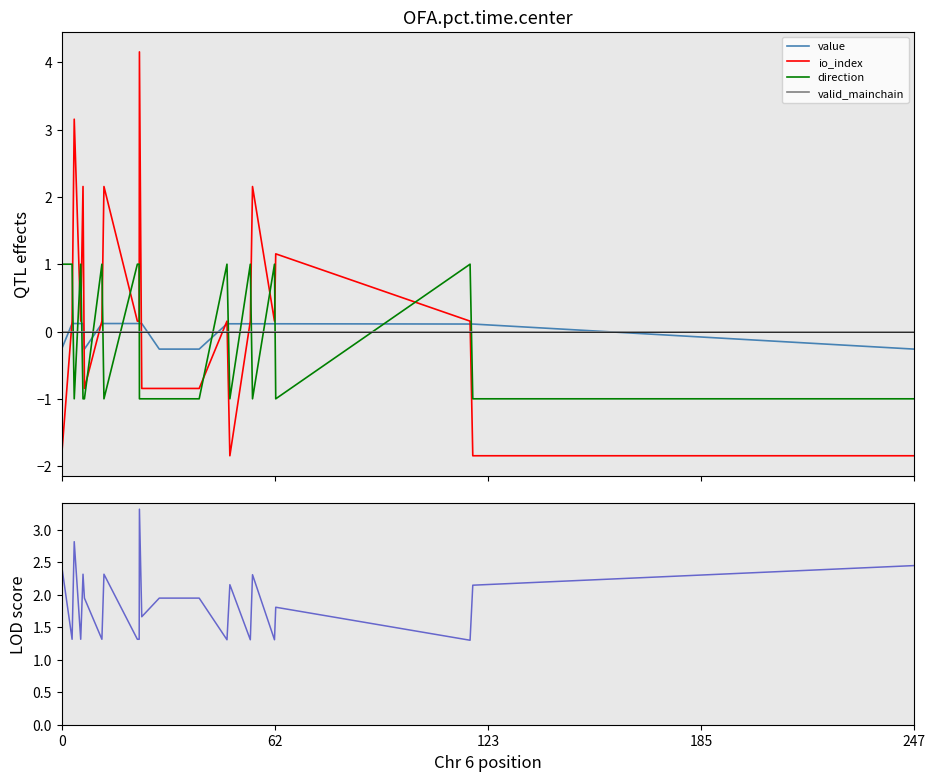

True or false: valid_mainchain and io_index cross at least once.

True